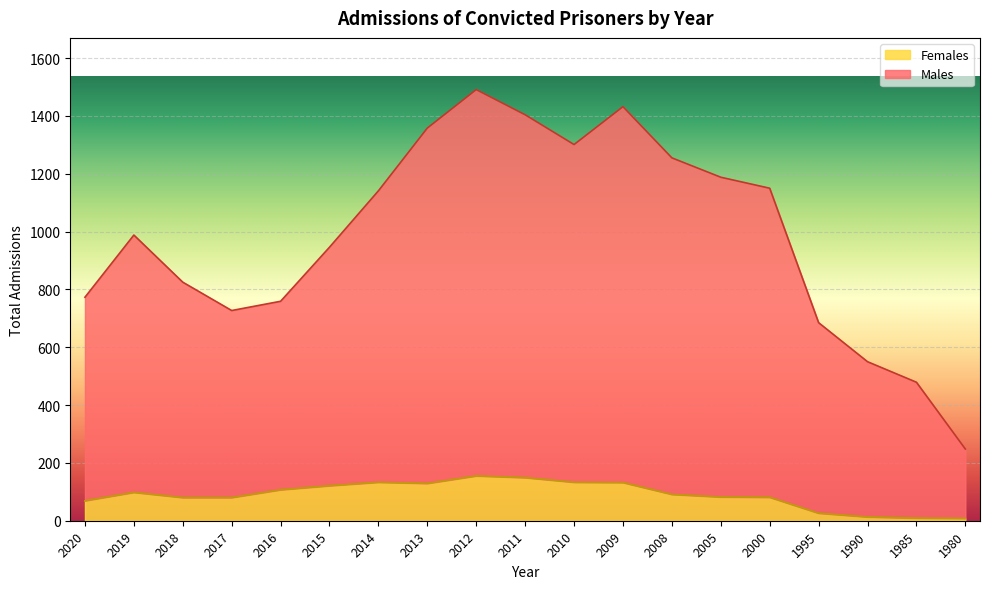

At which category is the sum across all series the highest?

2012